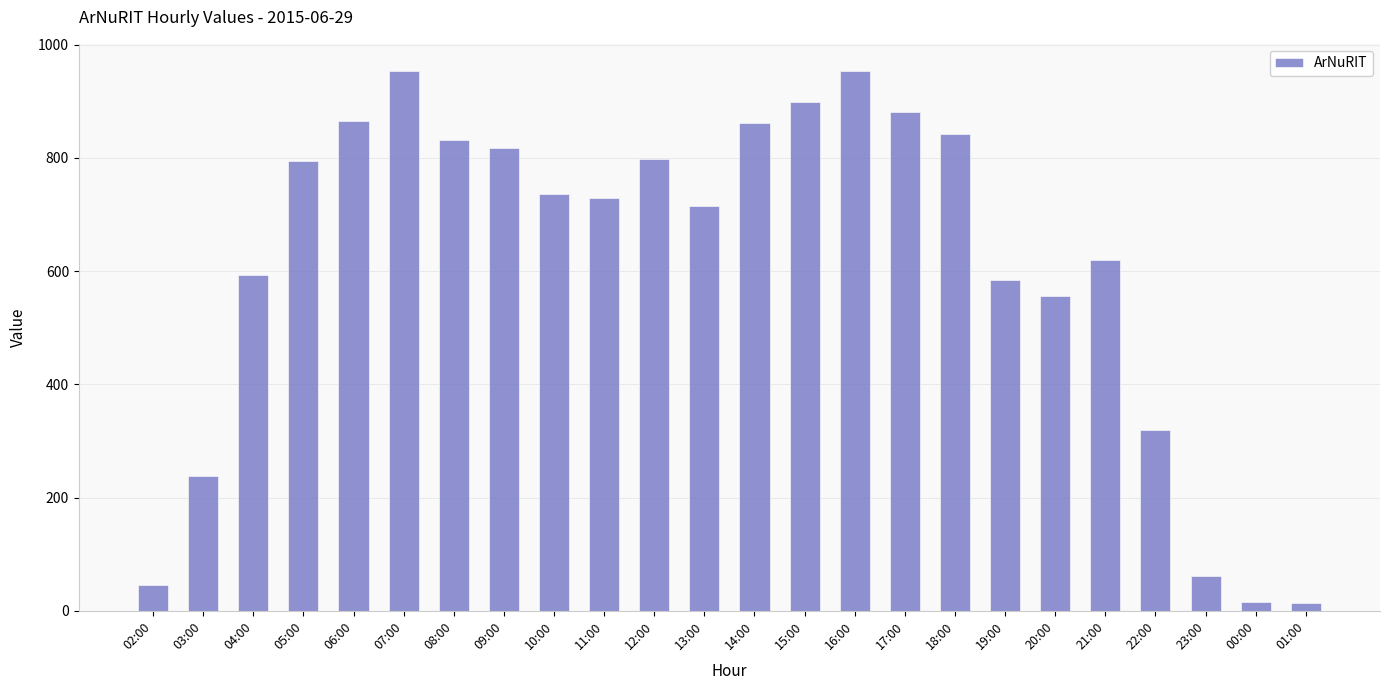

What is the difference between the values at 21:00 and 16:00?

333